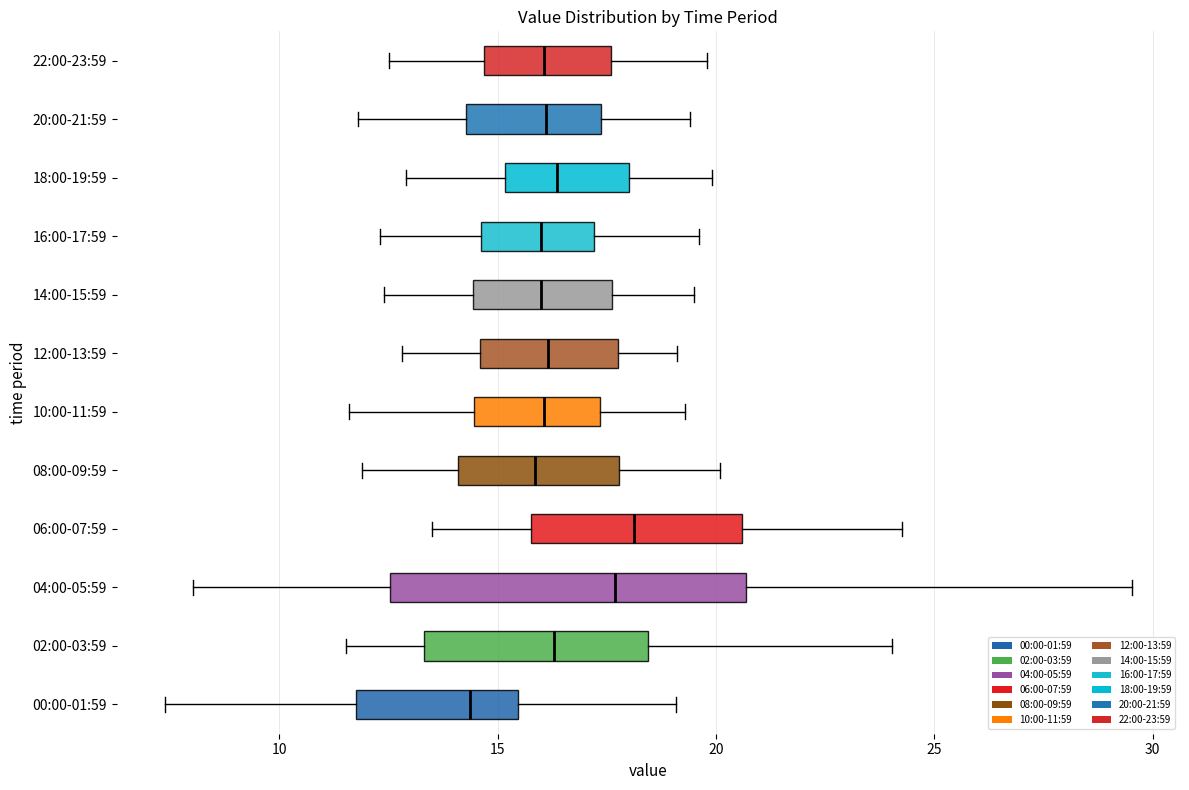

Reading bottom to top, transcribe this box plot: for each box, give where its median line is, the range the box spans, and where its two whiskers end, as read against the x-axis. The values are not printed on the chart, so give them approximately, as read against the axis.

00:00-01:59: median 14.5, box 12.0 to 15.5, whiskers 7.5 to 19.0
02:00-03:59: median 16.5, box 13.5 to 18.5, whiskers 11.5 to 24.0
04:00-05:59: median 17.5, box 12.5 to 20.5, whiskers 8.0 to 29.5
06:00-07:59: median 18.0, box 16.0 to 20.5, whiskers 13.5 to 24.5
08:00-09:59: median 16.0, box 14.0 to 18.0, whiskers 12.0 to 20.0
10:00-11:59: median 16.0, box 14.5 to 17.5, whiskers 11.5 to 19.5
12:00-13:59: median 16.0, box 14.5 to 18.0, whiskers 13.0 to 19.0
14:00-15:59: median 16.0, box 14.5 to 17.5, whiskers 12.5 to 19.5
16:00-17:59: median 16.0, box 14.5 to 17.0, whiskers 12.5 to 19.5
18:00-19:59: median 16.5, box 15.0 to 18.0, whiskers 13.0 to 20.0
20:00-21:59: median 16.0, box 14.5 to 17.5, whiskers 12.0 to 19.5
22:00-23:59: median 16.0, box 14.5 to 17.5, whiskers 12.5 to 20.0